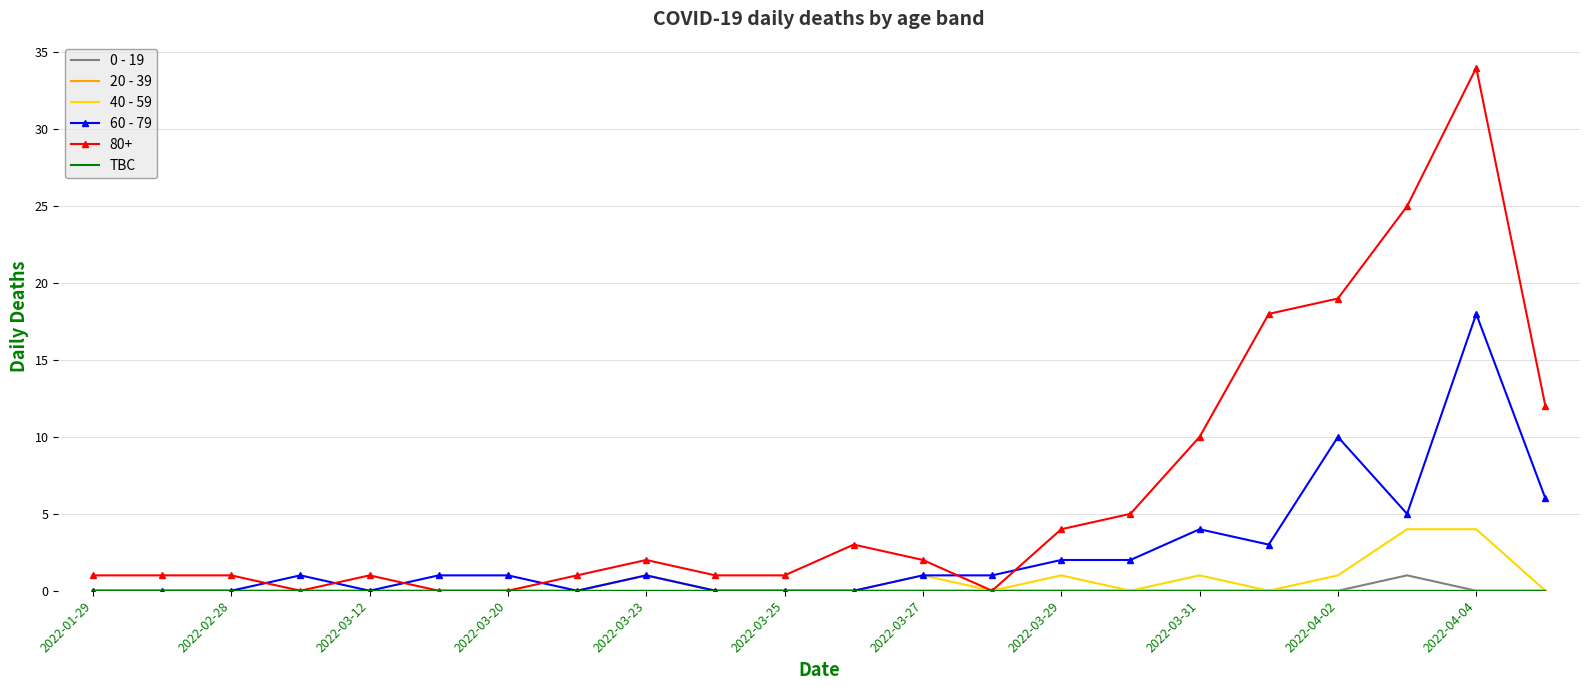

What is the difference between the second highest and second lowest values in the 40 - 59 series?

4